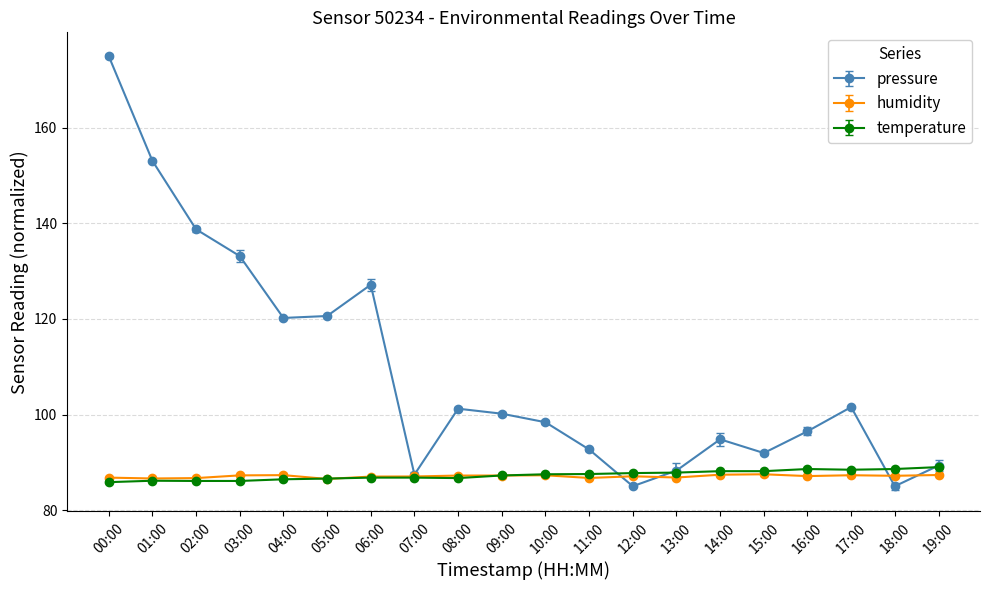

Where does the pressure series first go above 100?

00:00